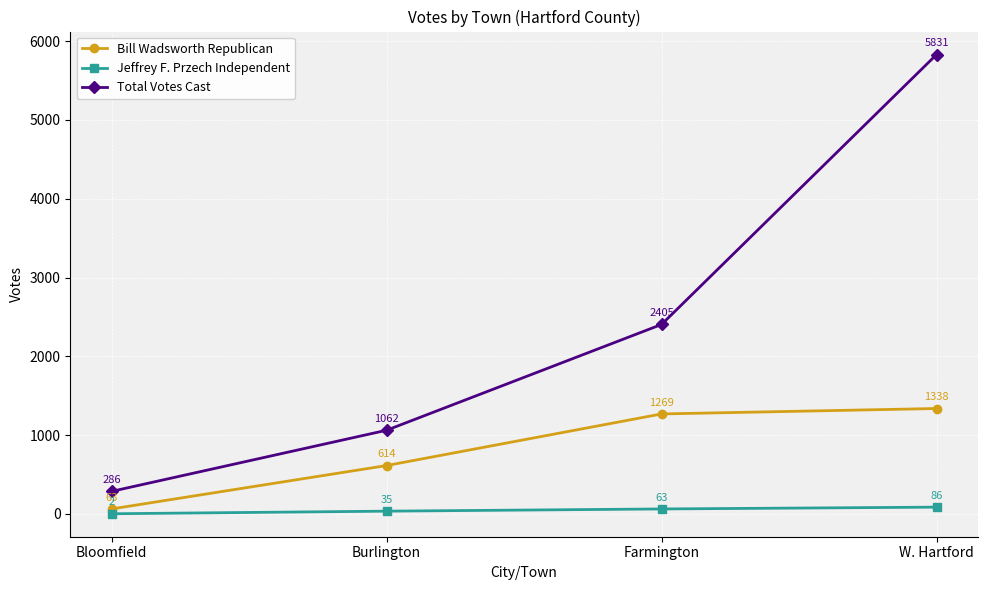

How many lines are shown in the chart?

3